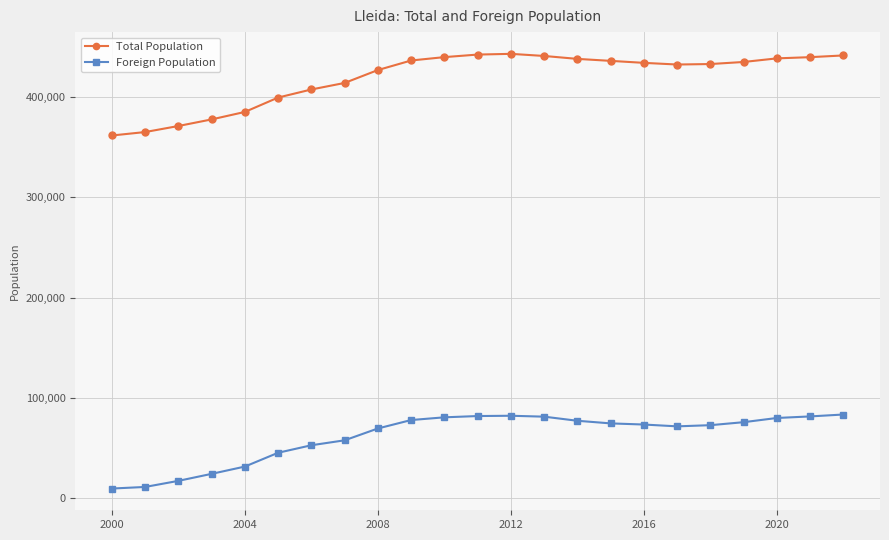

What is the sum of all Total Population values?

9638584